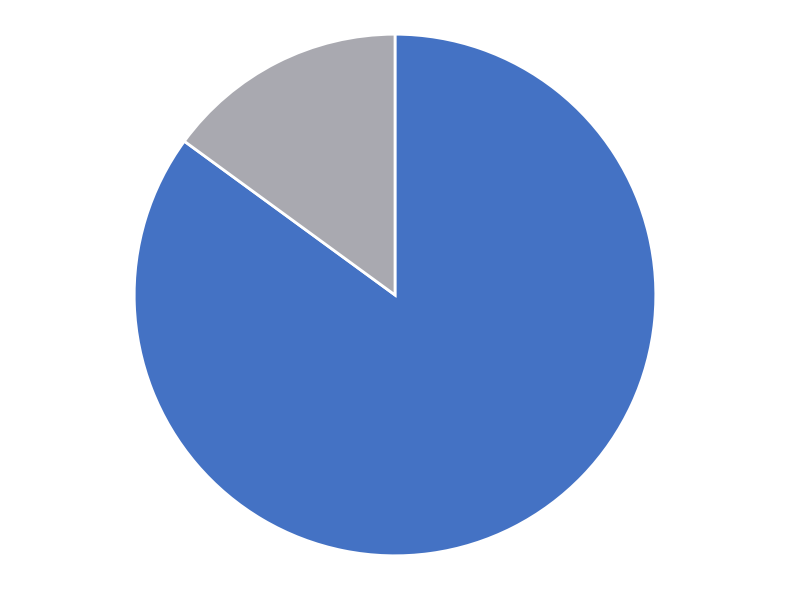

Is there a majority slice in this chart?

Yes